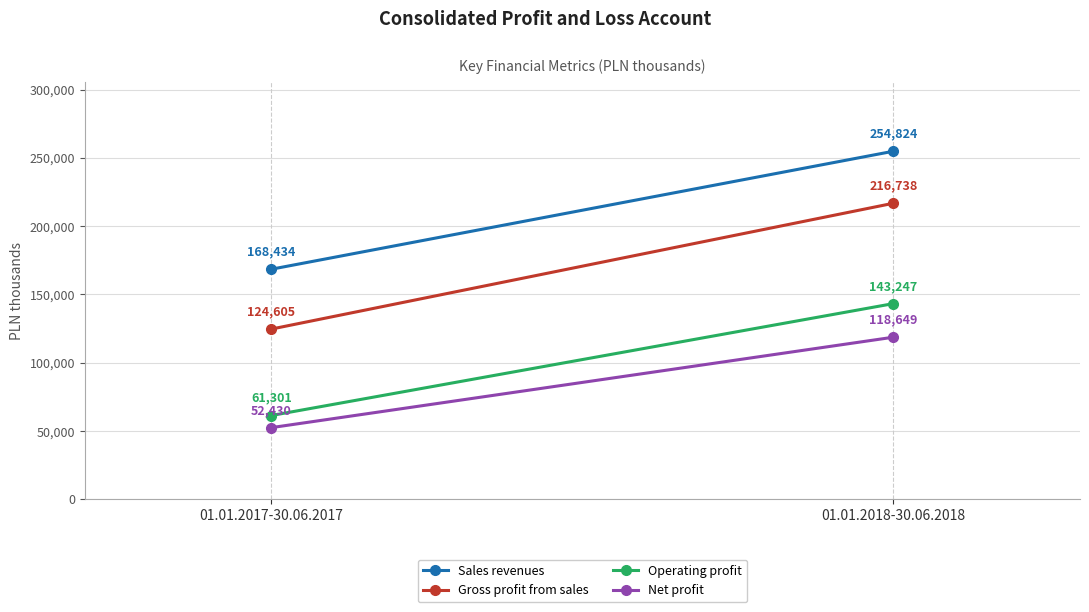

What is the approximate value of Gross profit from sales at 01.01.2018-30.06.2018, to the nearest 50?

216750